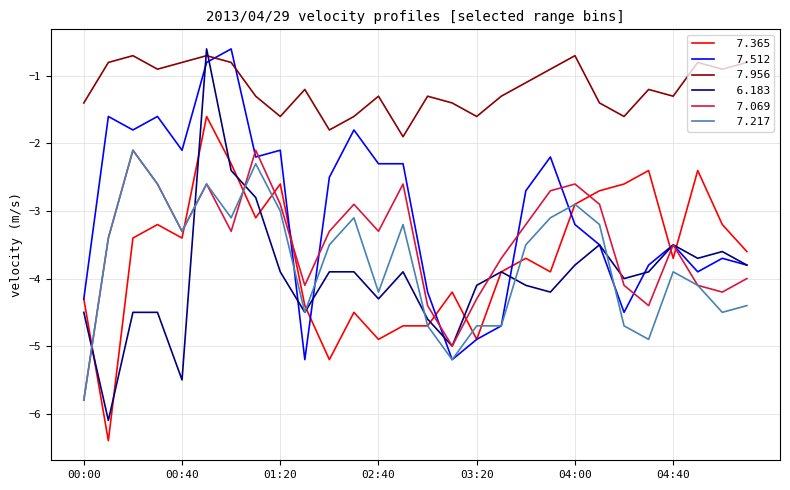

What is the greatest value displayed?

-0.6